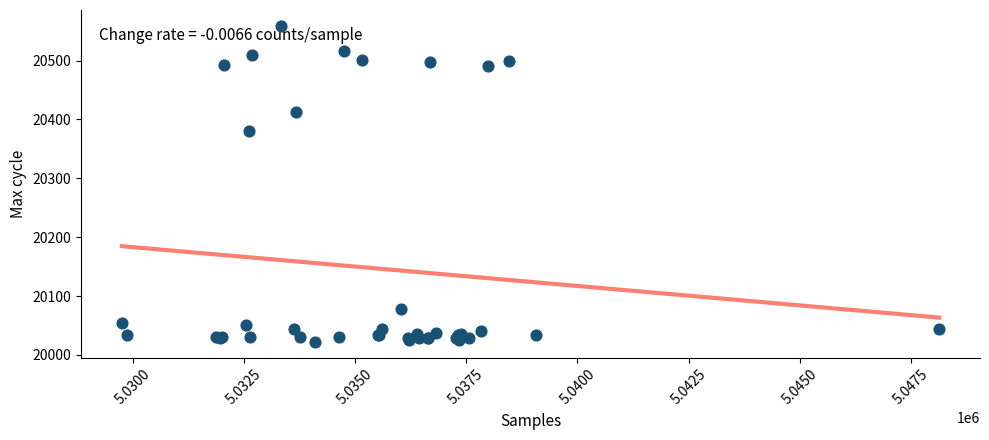

What Y value in the scatter plot is closest to 20290?

20380